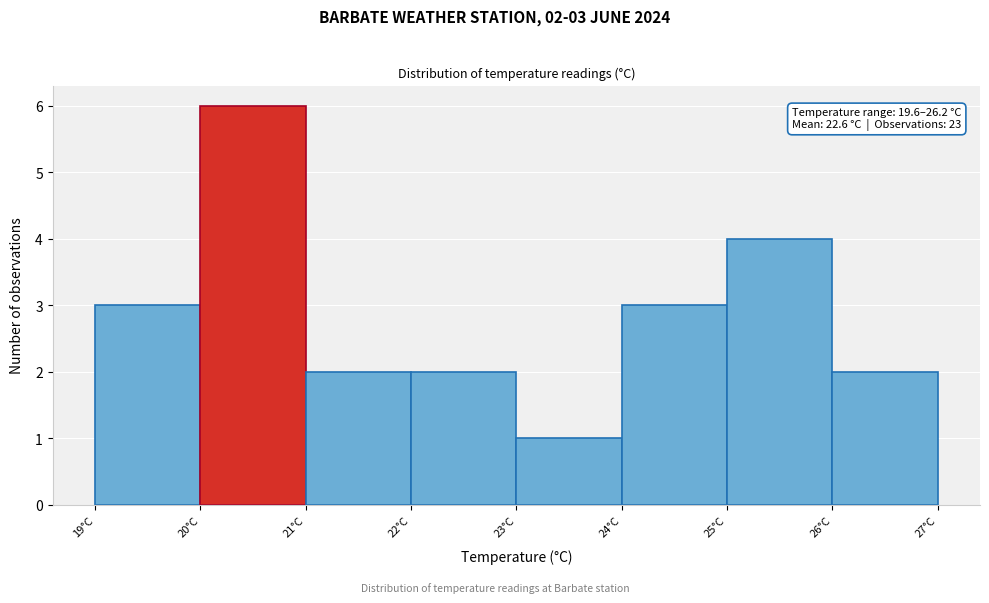

Which range on the x-axis has the tallest bar?

20 to 21